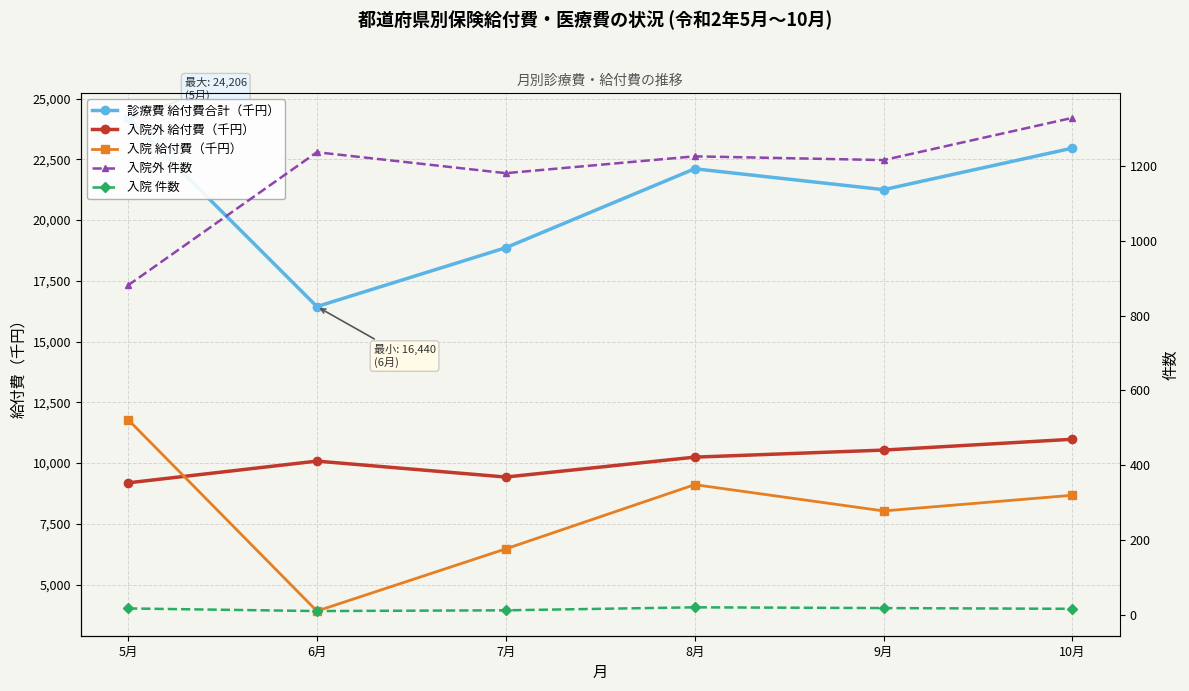

How many distinct data groups are displayed?

5